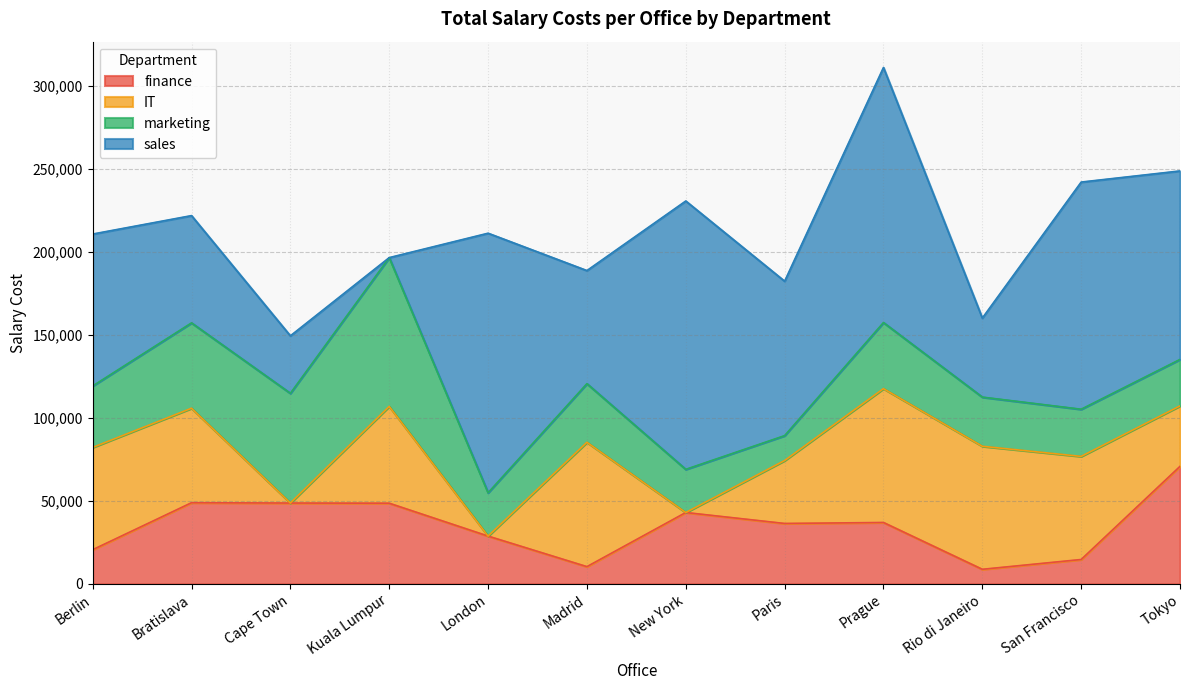

At how many categories does at least one series exceed 139017?

3